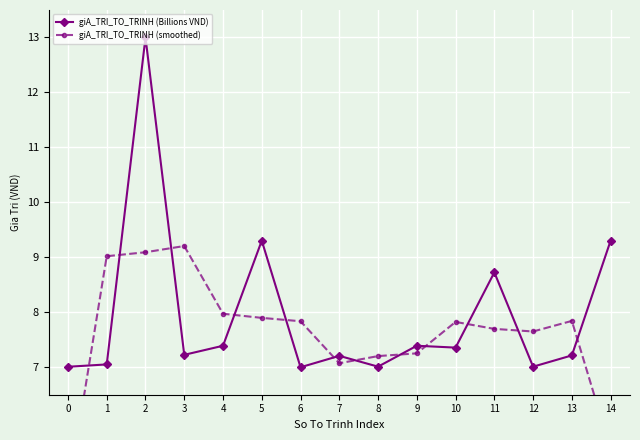

Which category has the highest value in the giA_TRI_TO_TRINH (Billions VND) series?

2